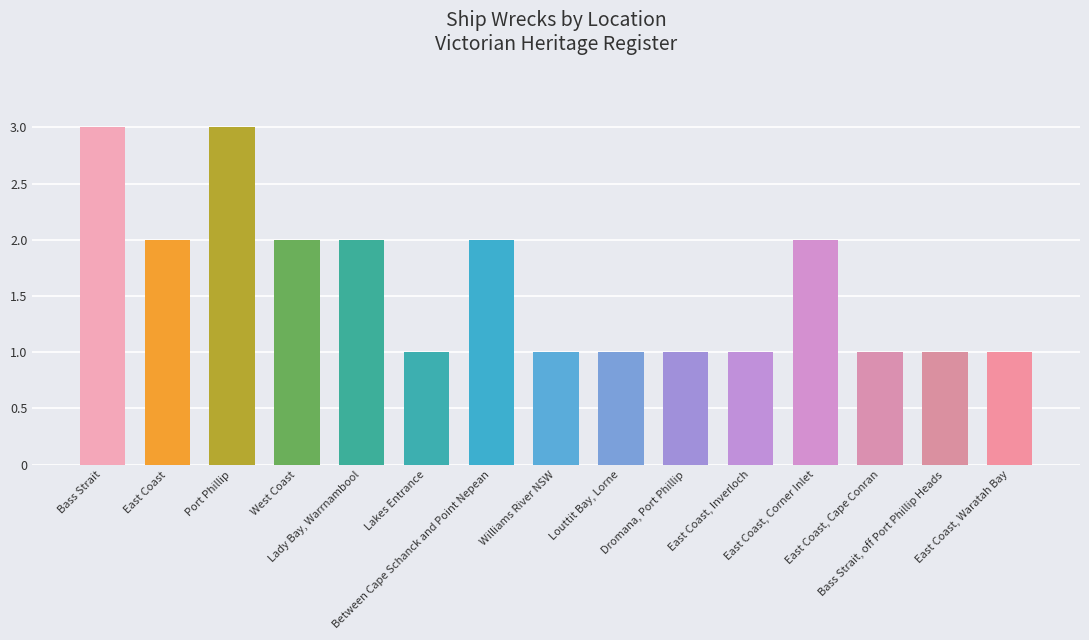

What is the maximum value shown in the chart?

3